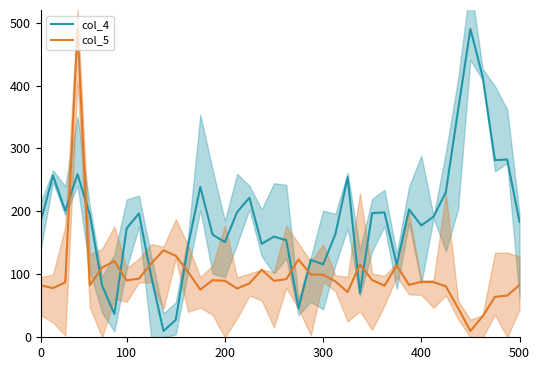

True or false: col_5 and col_4 intersect in this chart.

True